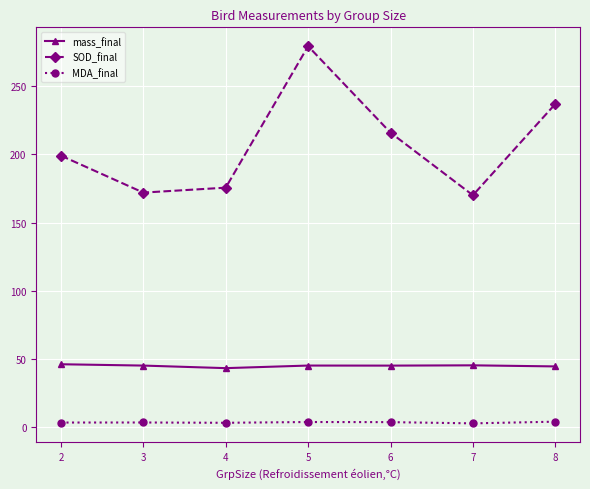

In SOD_final, how many points are lower than both neighbors (excluding endpoints)?

2